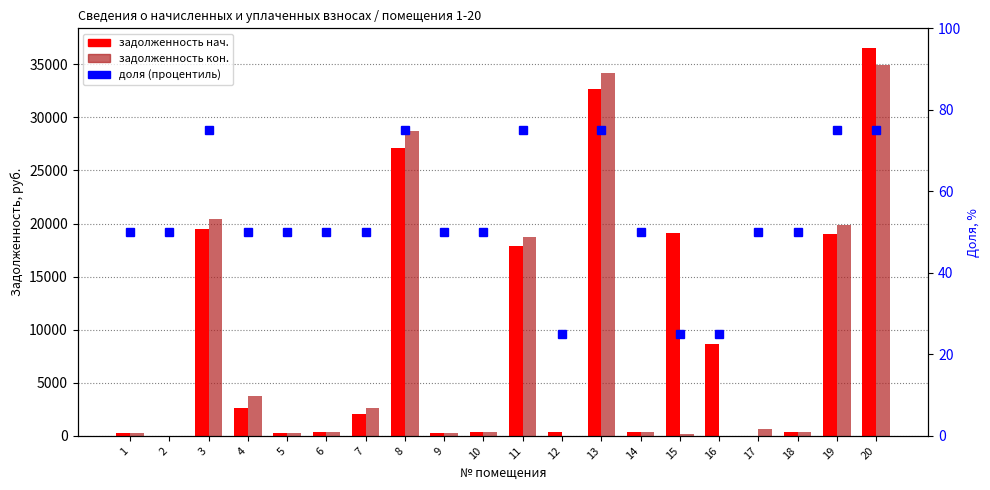

At which label does задолженность кон. reach its minimum?

2